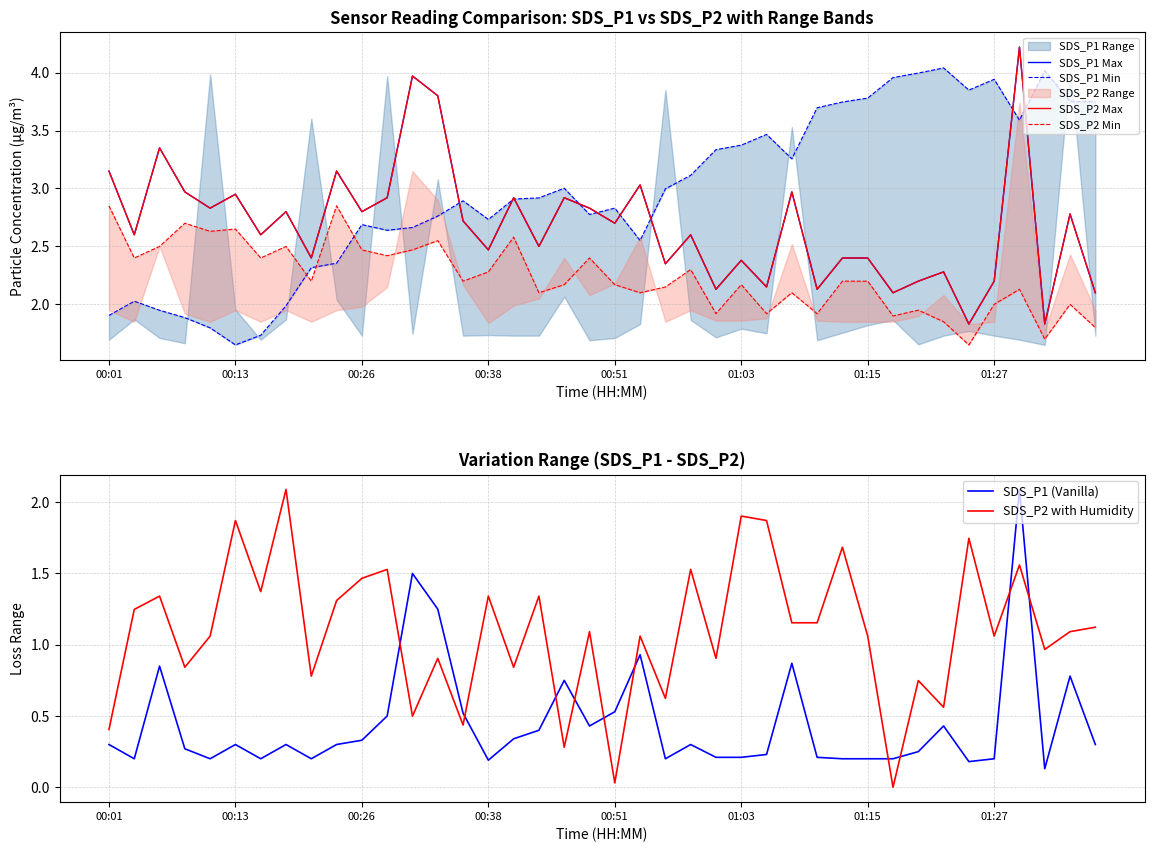

What is the value of the SDS_P1 Min point at the 3rd from the left?

1.9